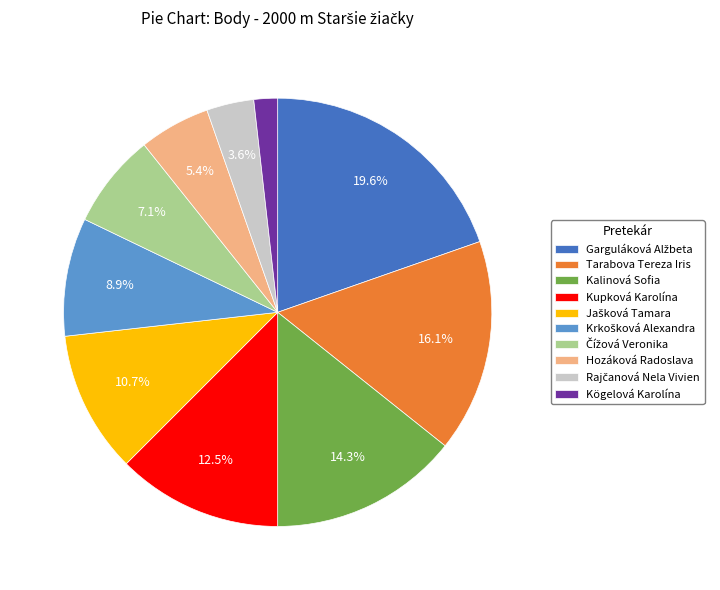

Is there any slice that represents more than half of the pie?

No